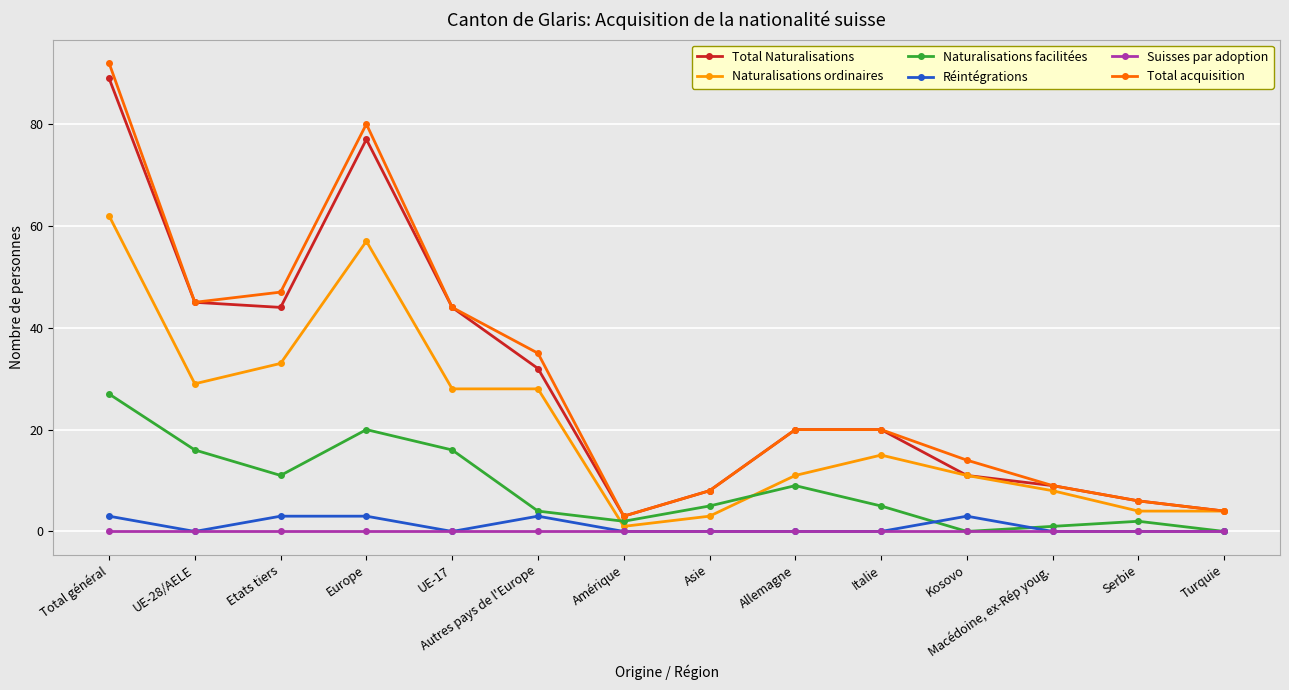

What are all the series names shown in the legend?

Total Naturalisations, Naturalisations ordinaires, Naturalisations facilitées, Réintégrations, Suisses par adoption, Total acquisition